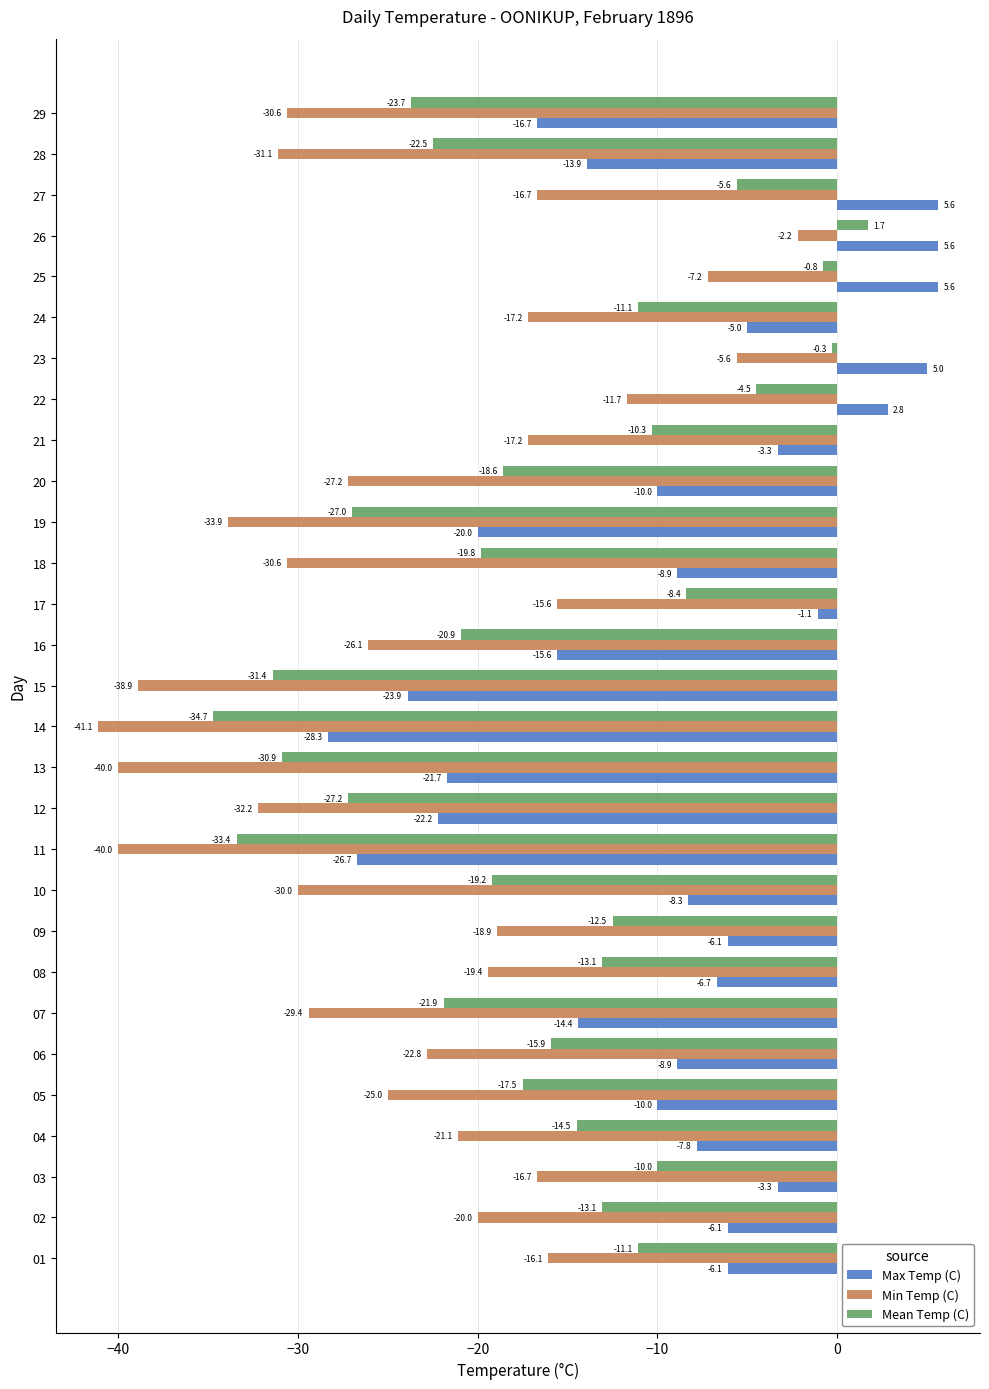

Between 24 and 26, which series saw the biggest shift?

Min Temp (C)